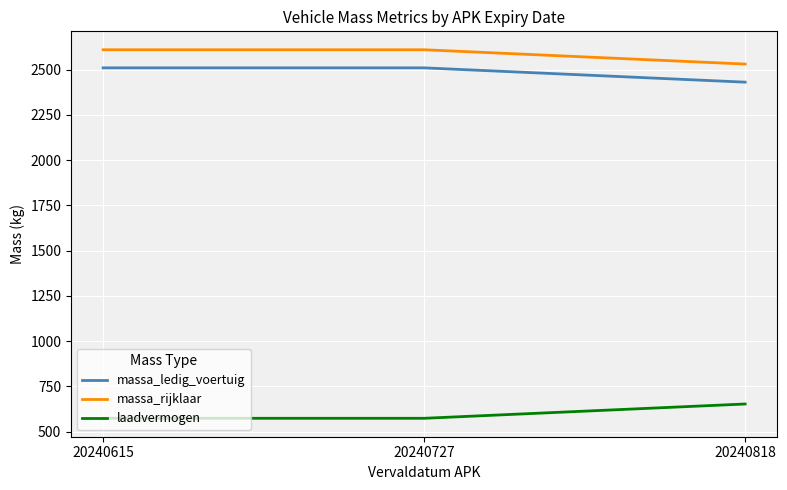

Is it true that laadvermogen equals 1013 at 20240615?

False